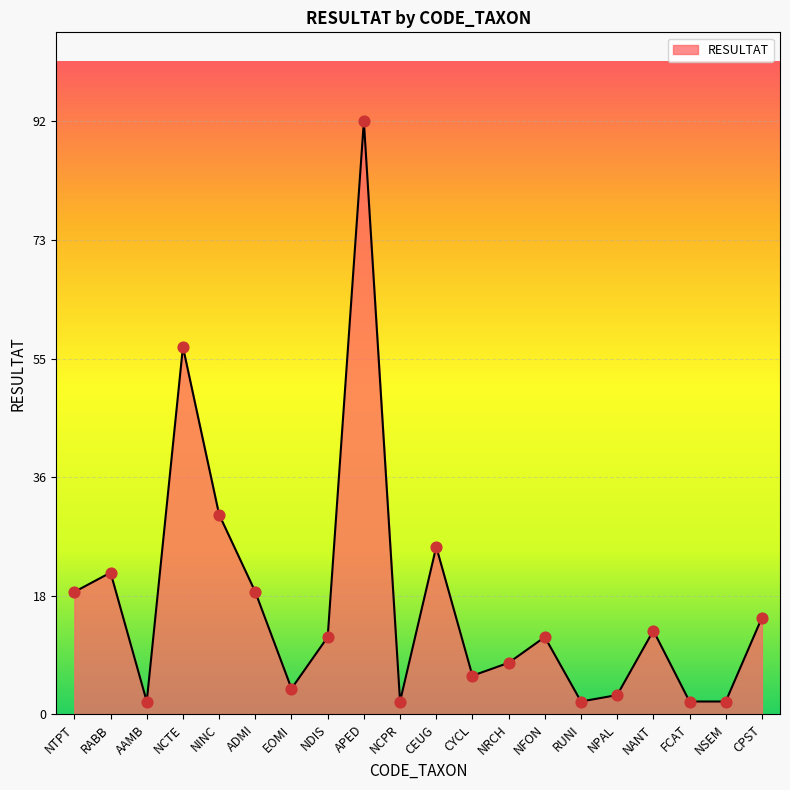

Which has a higher value, APED or CYCL?

APED